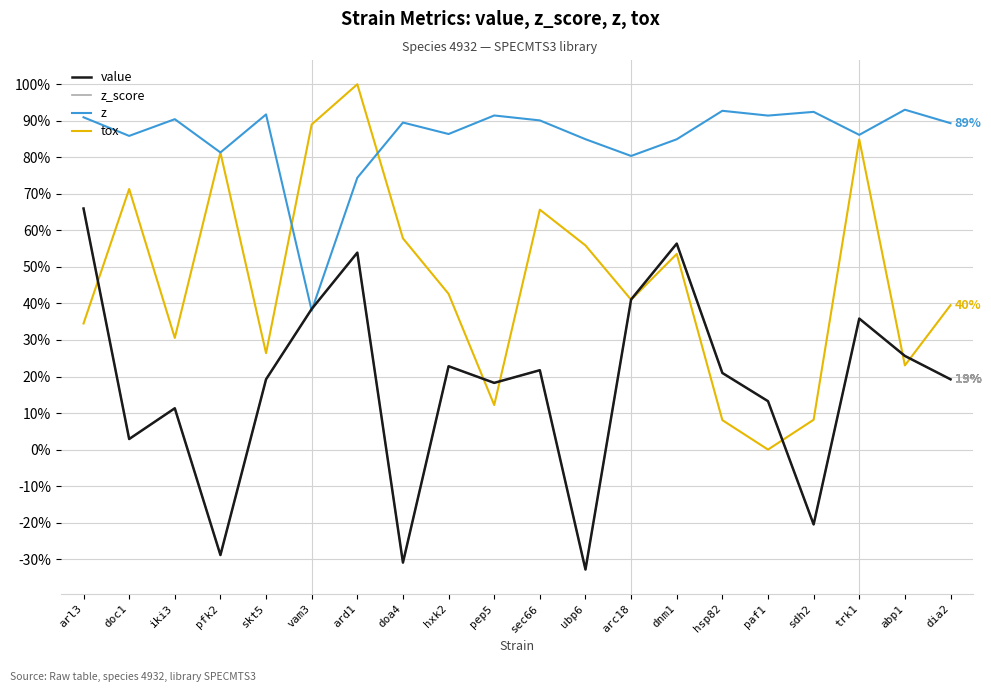

Is this an area chart (filled region under the line)?

No